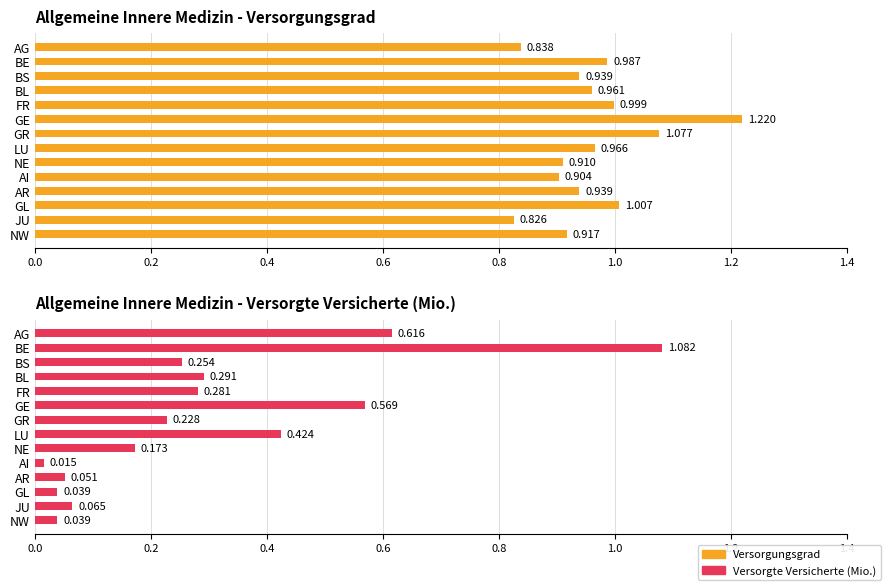

Which has a higher value, NW or GL?

GL